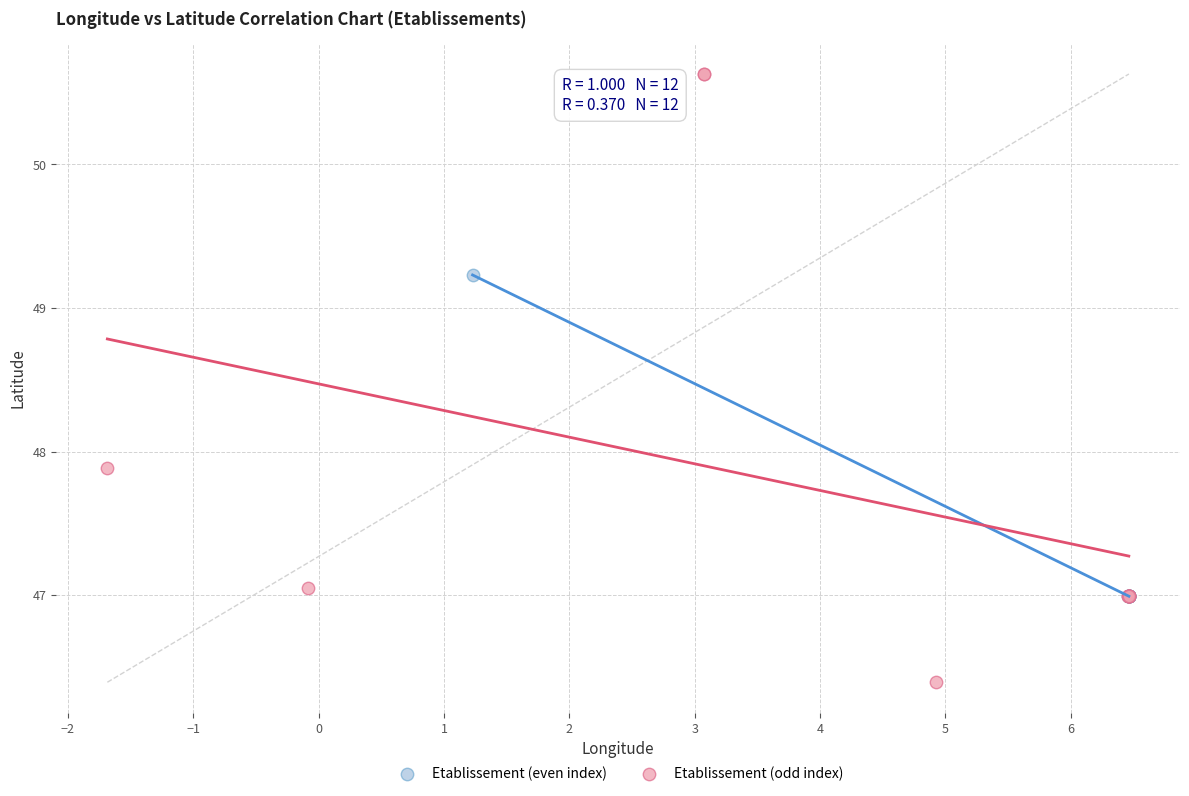

What are all the series names shown in the legend?

Etablissement (even index), Etablissement (odd index)